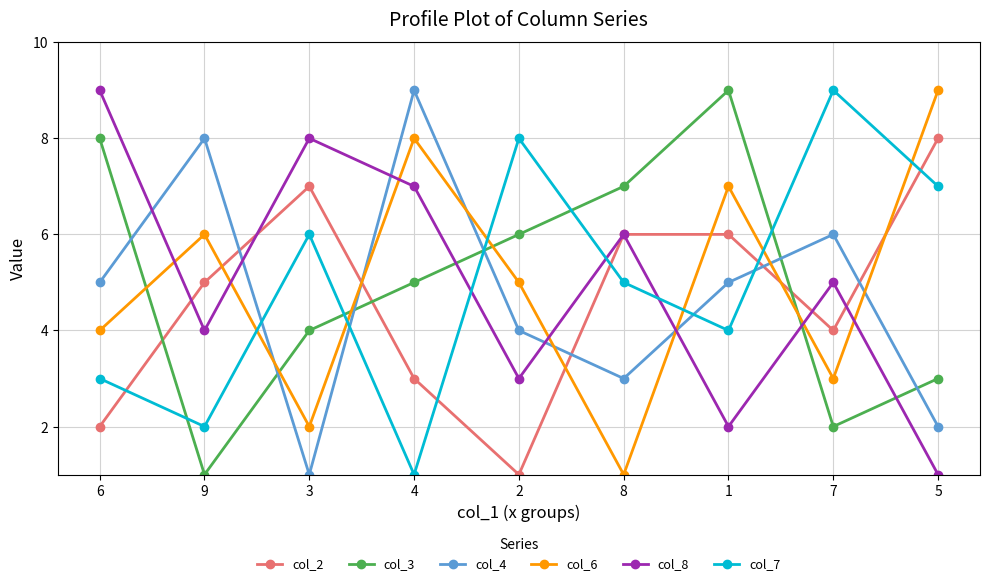

Count the number of data series in this chart.

6